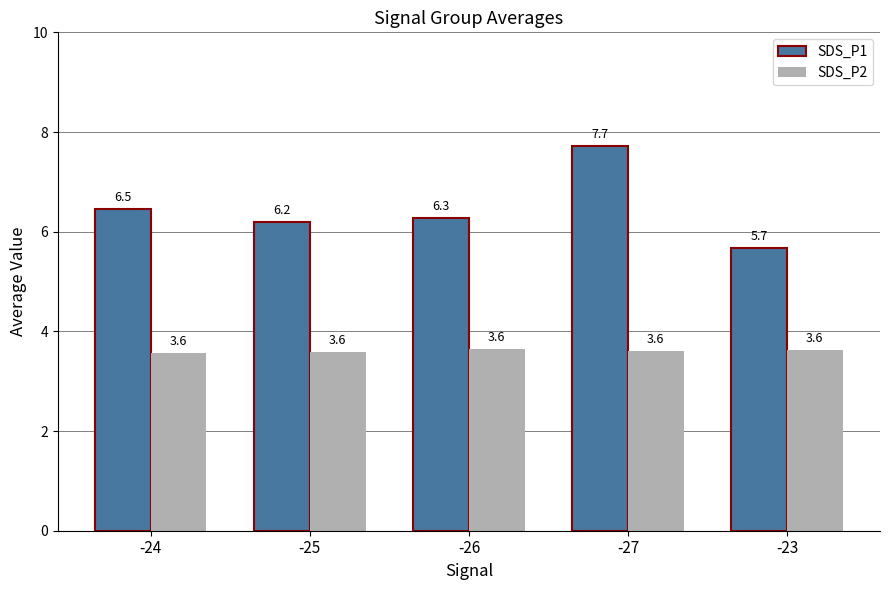

At which label is SDS_P1 closest to 6?

-25